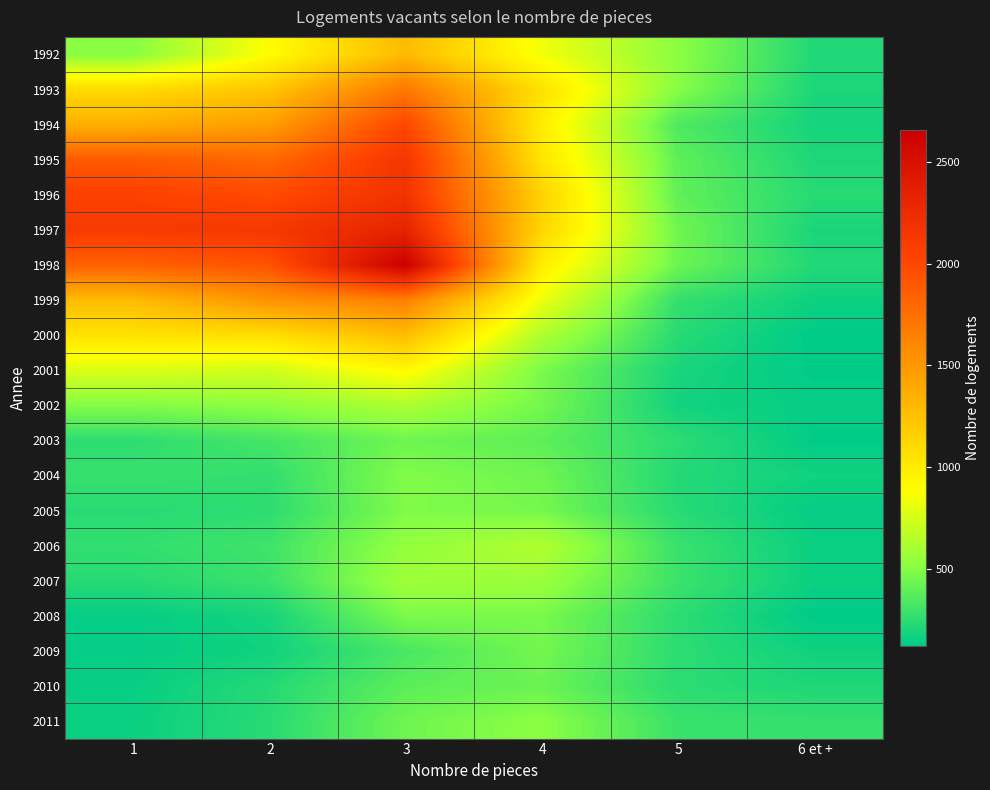

Between 5 and 3, which is larger?

3